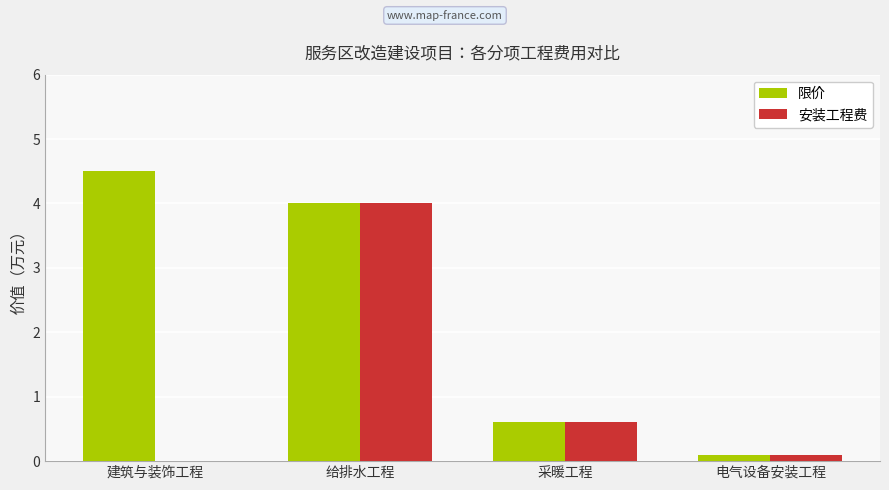

What is the sum of all 限价 values?

9.2